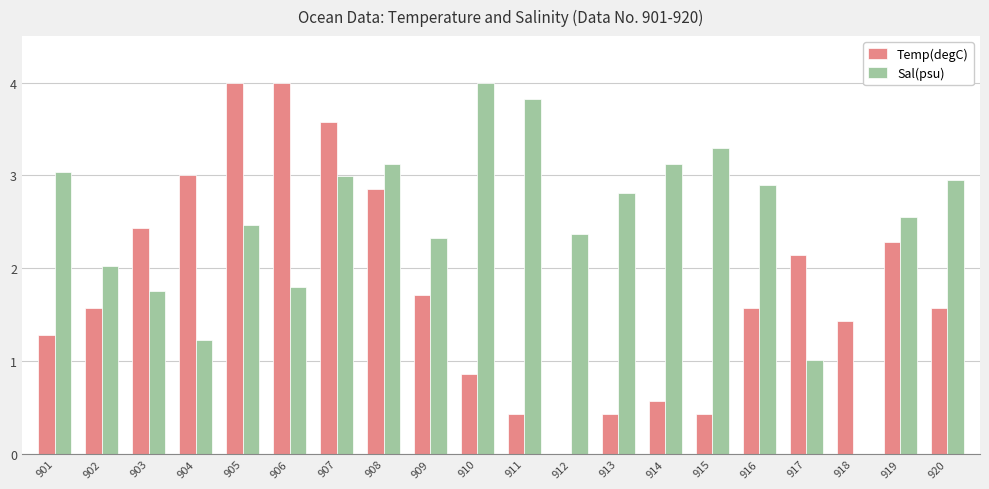

The value of Temp(degC) at 911 is 0.4. True or false?

True